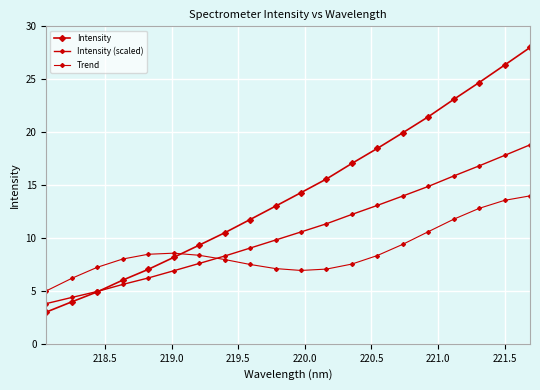

How many values in the Intensity series exceed 14?

10